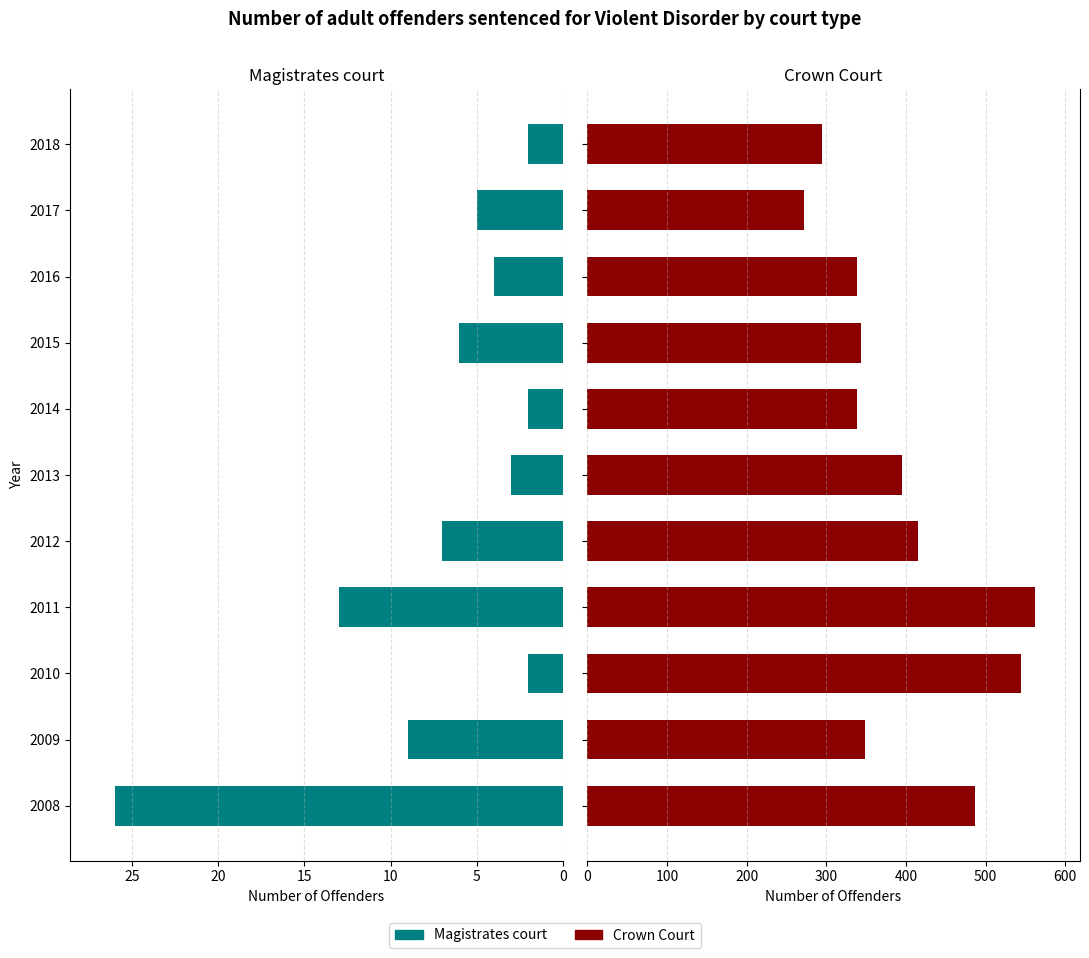

Does the chart contain stacked bars?

No